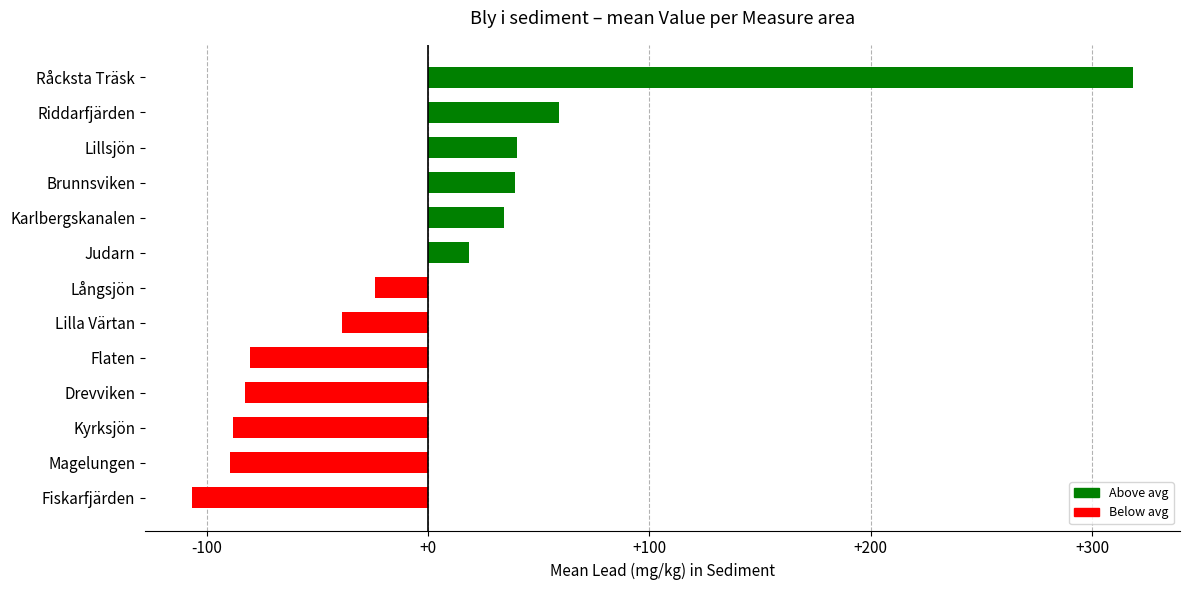

Read the value at Flaten.

-80.4